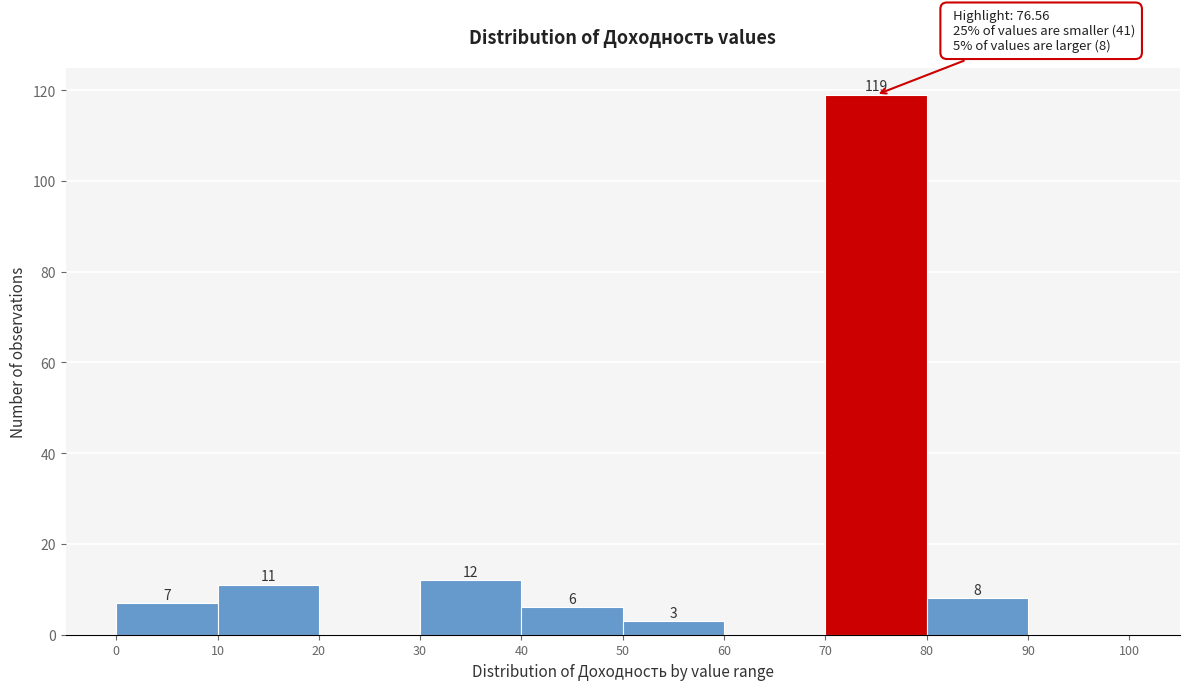

Which range on the x-axis has the tallest bar?

70 to 80